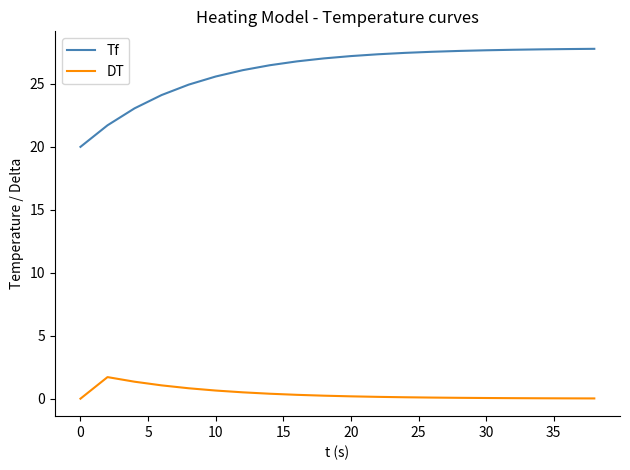

Rank the series by their average value, from lowest to highest.

DT, Tf